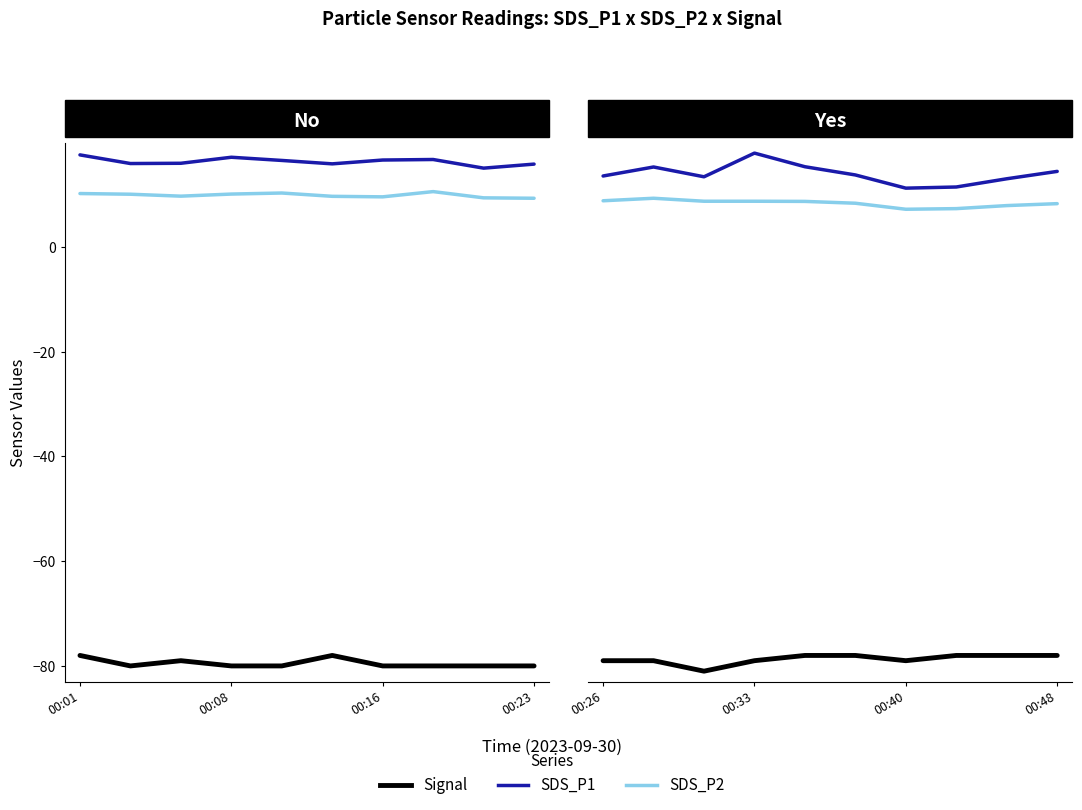

What is the greatest value displayed?

17.9